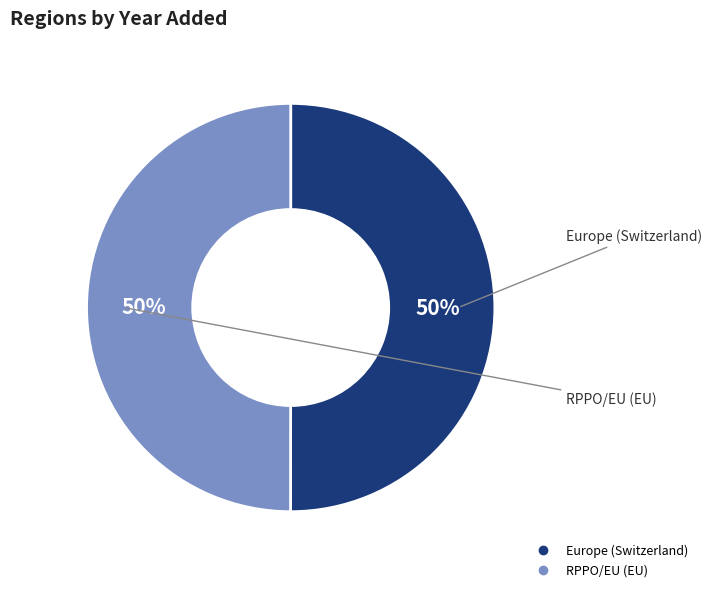

The Europe (Switzerland) slice represents 50% of the pie. True or false?

True